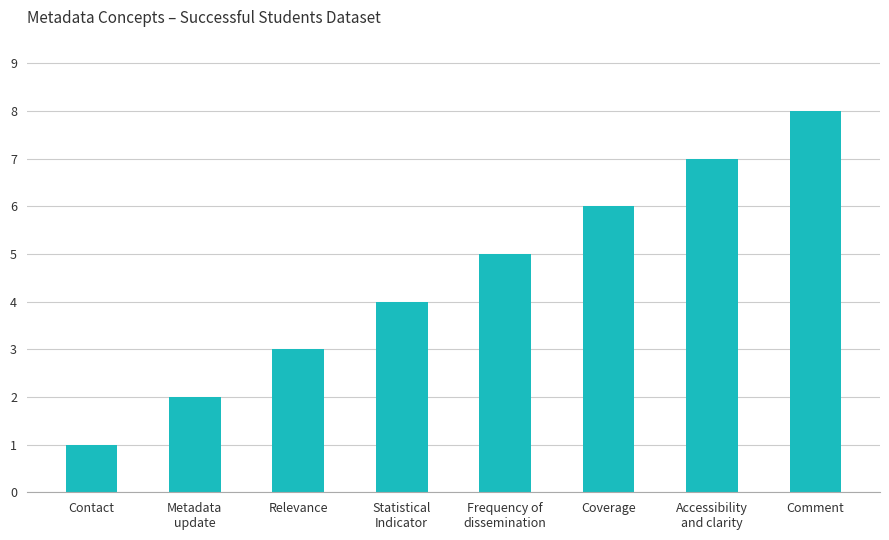

What is the label of the 6th bar from the left?

Coverage